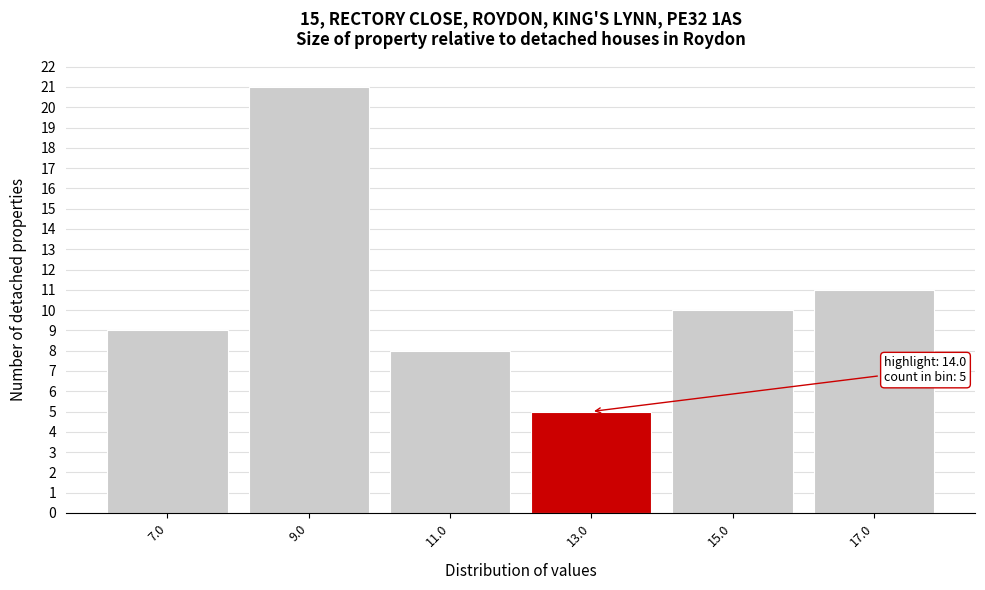

Reading left to right, what are all the values shown in this chart?

7.0=9	9.0=21	11.0=8	13.0=5	15.0=10	17.0=11